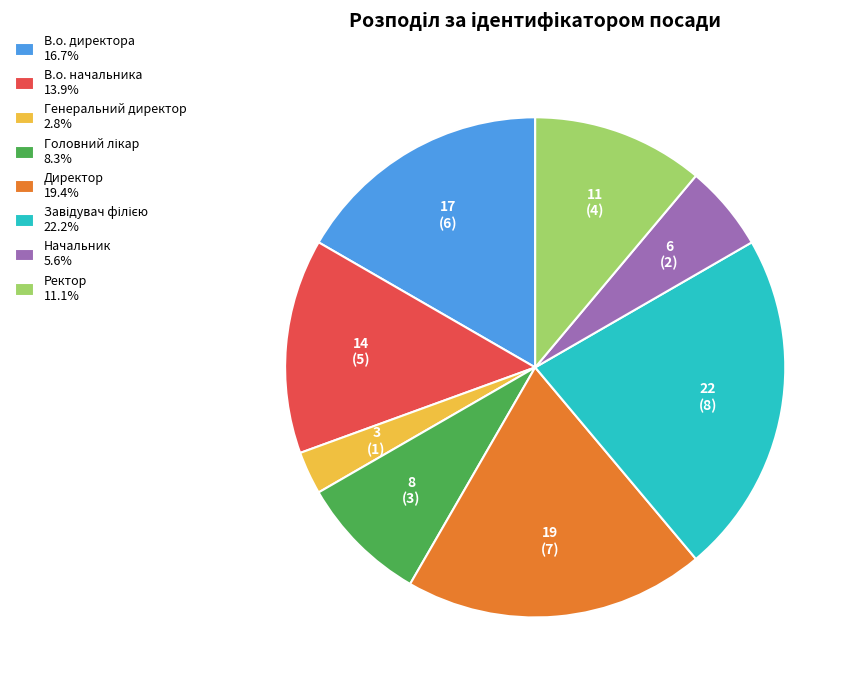

What is the ratio of the value at В.о. директора 16.7% to the value at Ректор 11.1%?

1.5